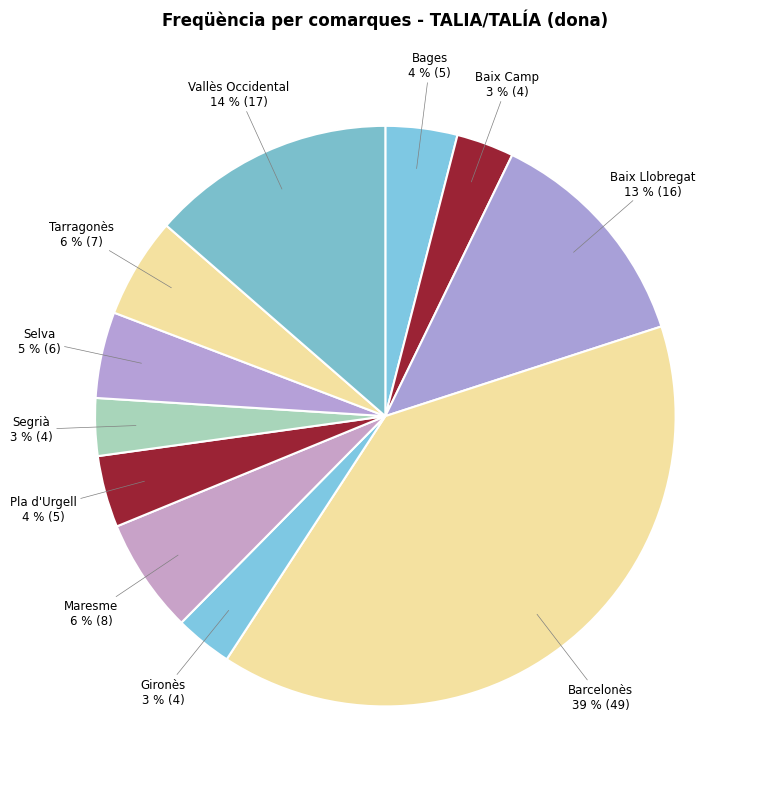

To the nearest percent, what is the average slice percentage?

9%